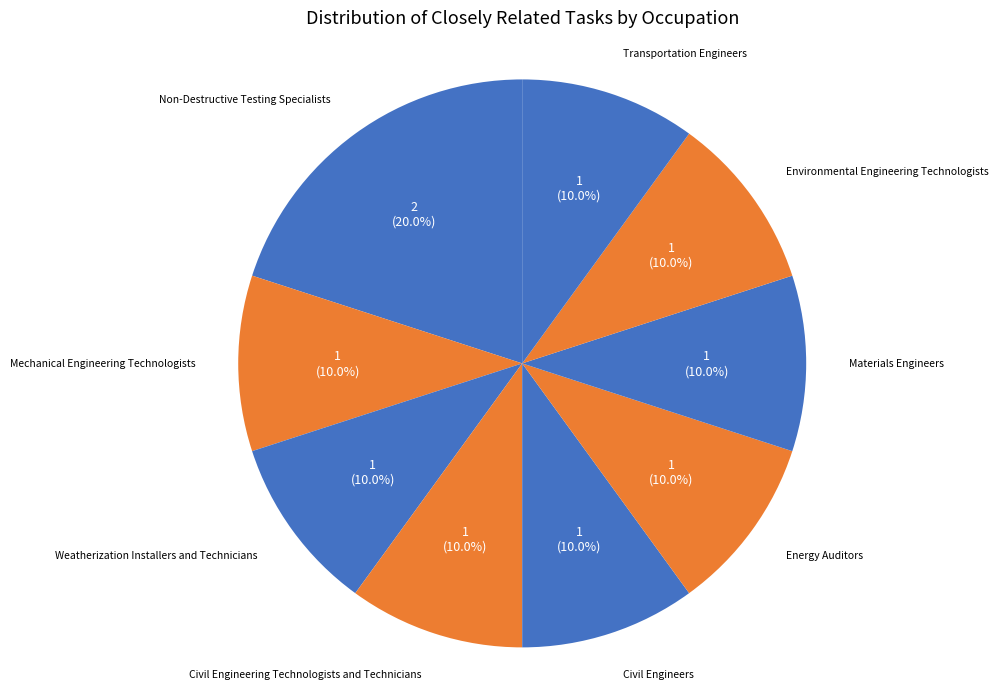

The Materials Engineers slice represents 10% of the pie. True or false?

True